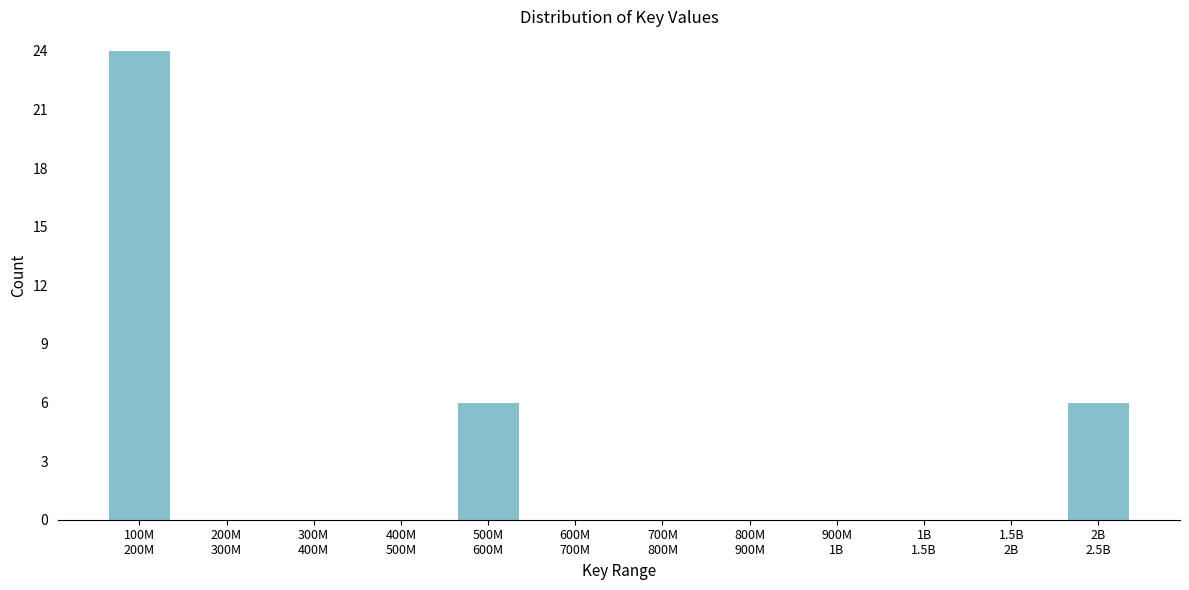

What is the sum of all values?

36